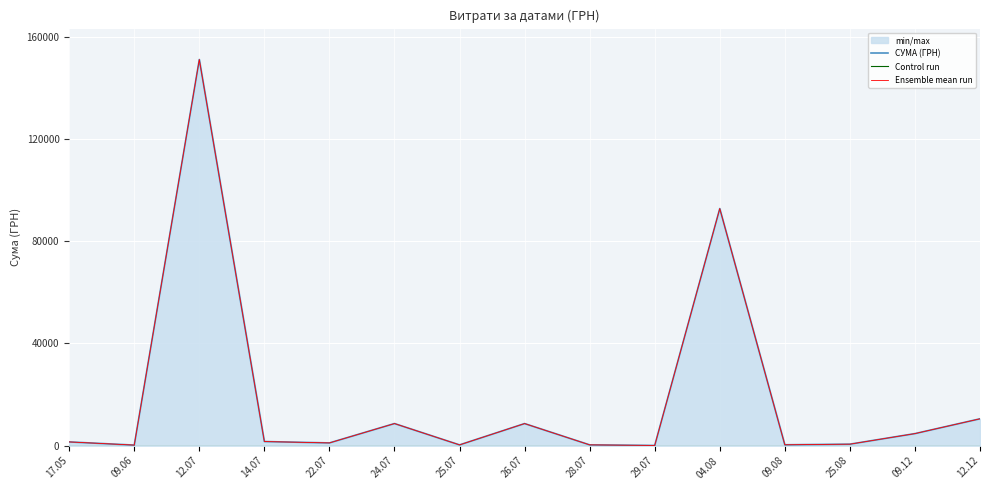

True or false: Control run has a value of 0.0 at 25.07.

True